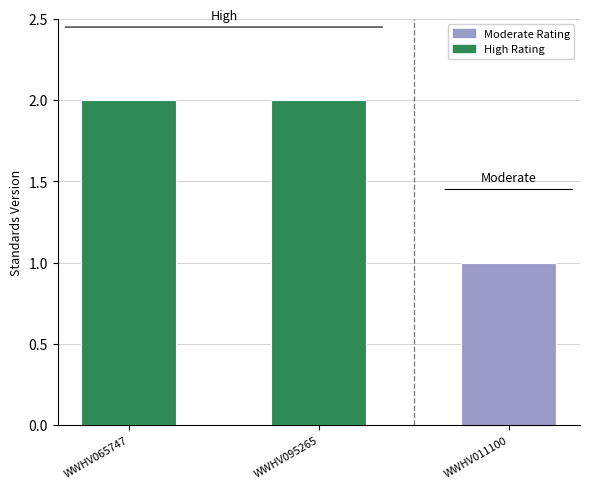

Approximately how many times larger is the value at WWHV095265 compared to WWHV065747?

1.0